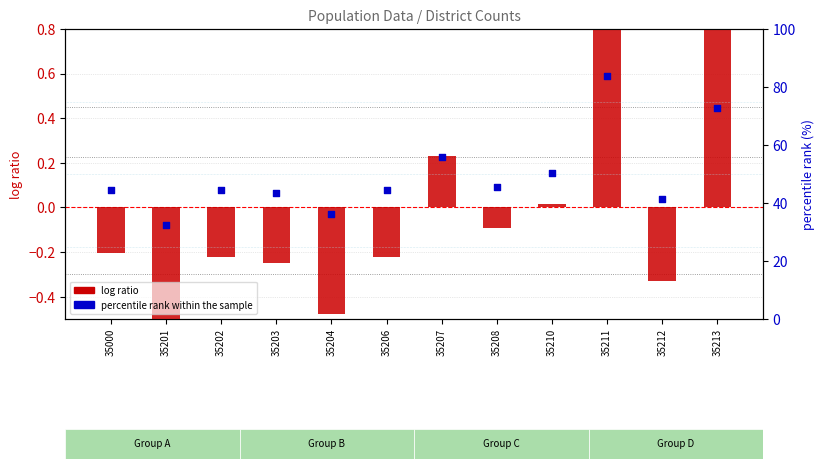

What are all the series names shown in the legend?

log ratio, percentile rank within the sample